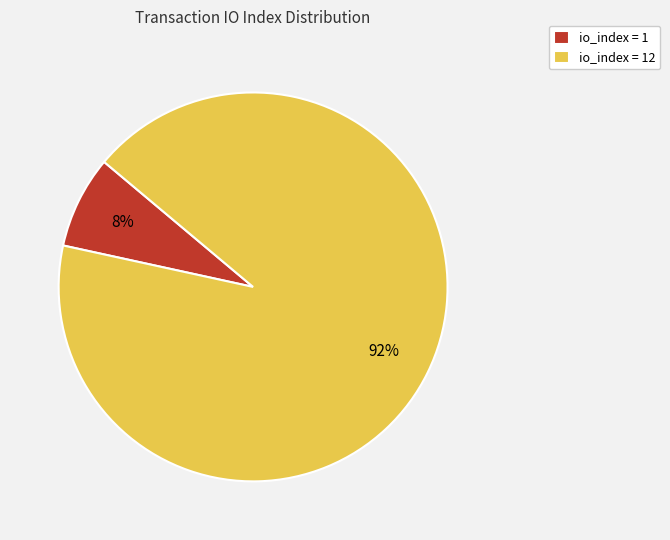

Is the sum of io_index = 12 and io_index = 1 greater than half?

Yes